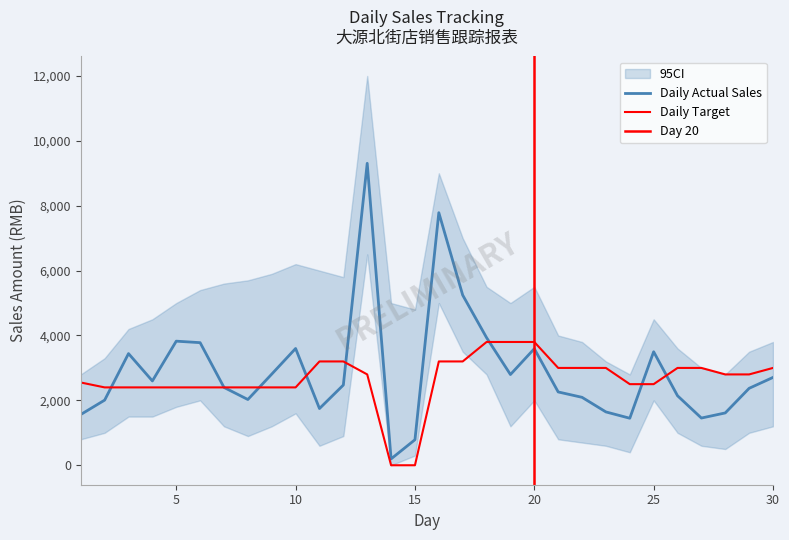

What is the difference between the Daily Target values at 23 and 1?

449.0